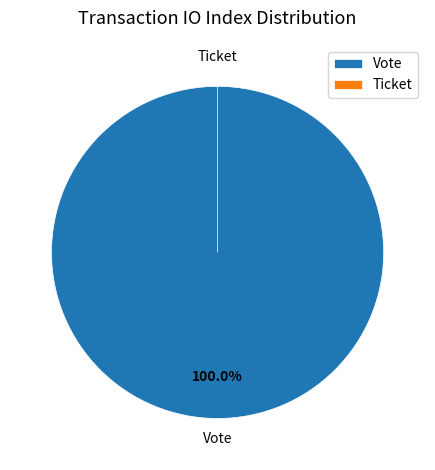

To the nearest percent, what is the difference between the largest and smallest slice percentages?

100%